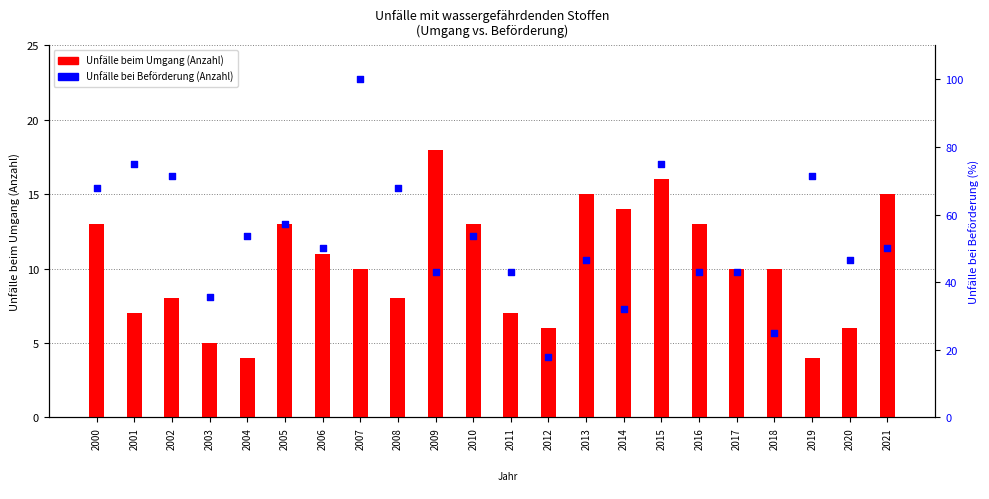

Which series has the widest spread of Y values?

Unfälle bei Beförderung (Anzahl)